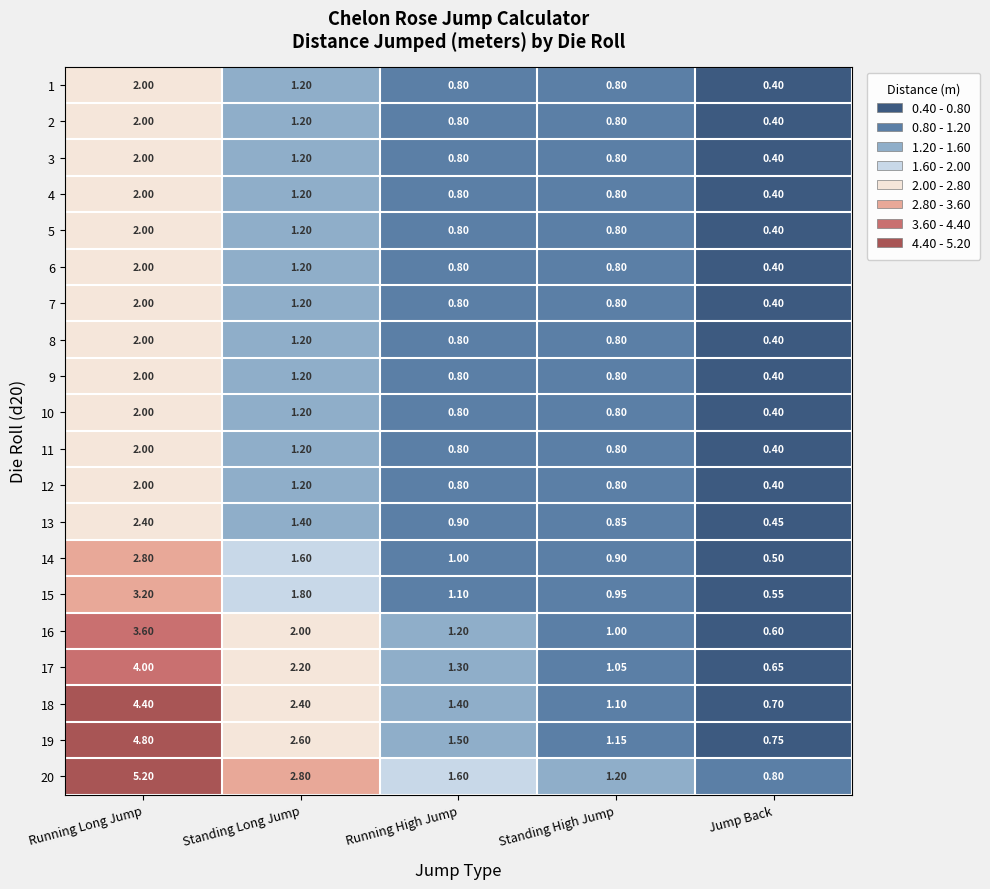

Where is 14 nearest to the value 1?

Running High Jump